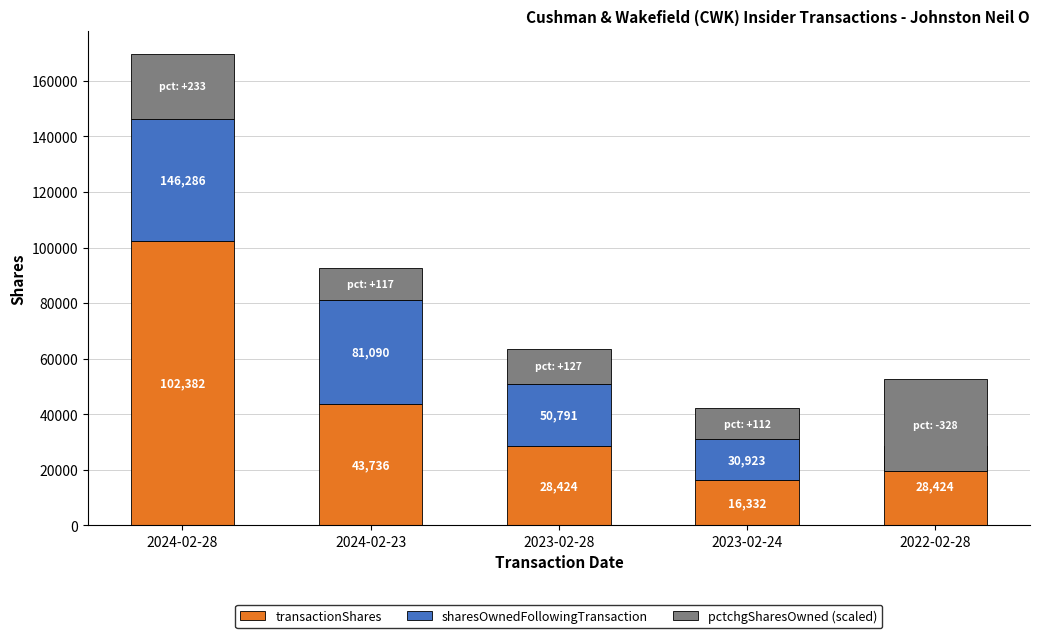

What is the sum of all transactionShares values?

219298